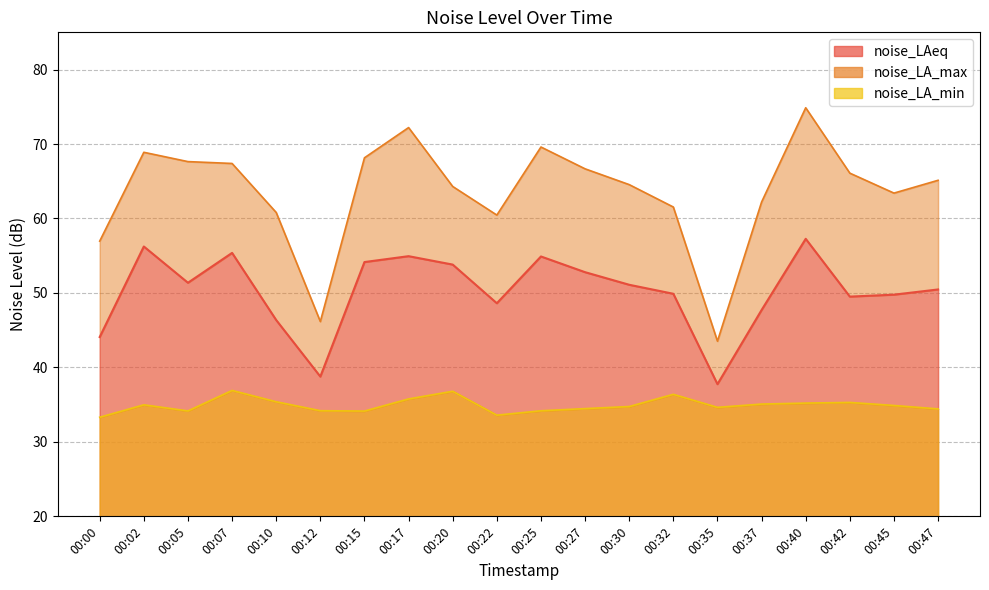

What is the sum of all noise_LA_min values?

698.6